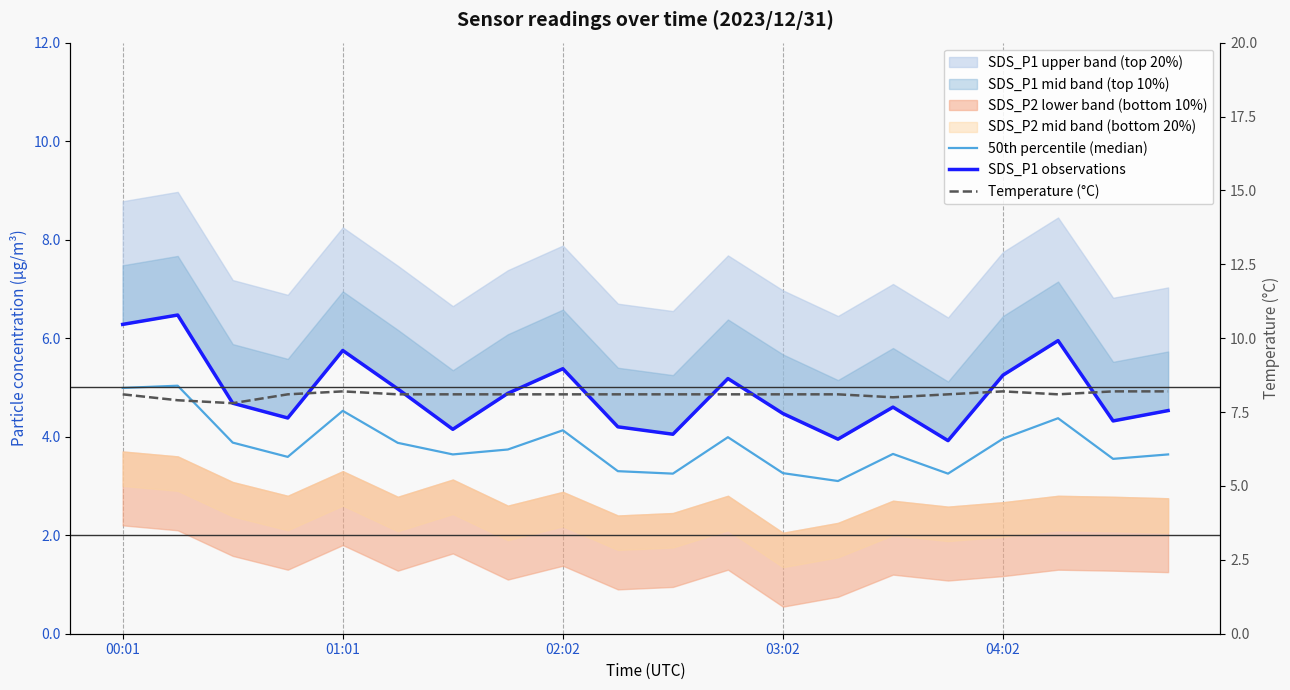

True or false: Temperature (°C) and 50th percentile (median) cross at least once.

False